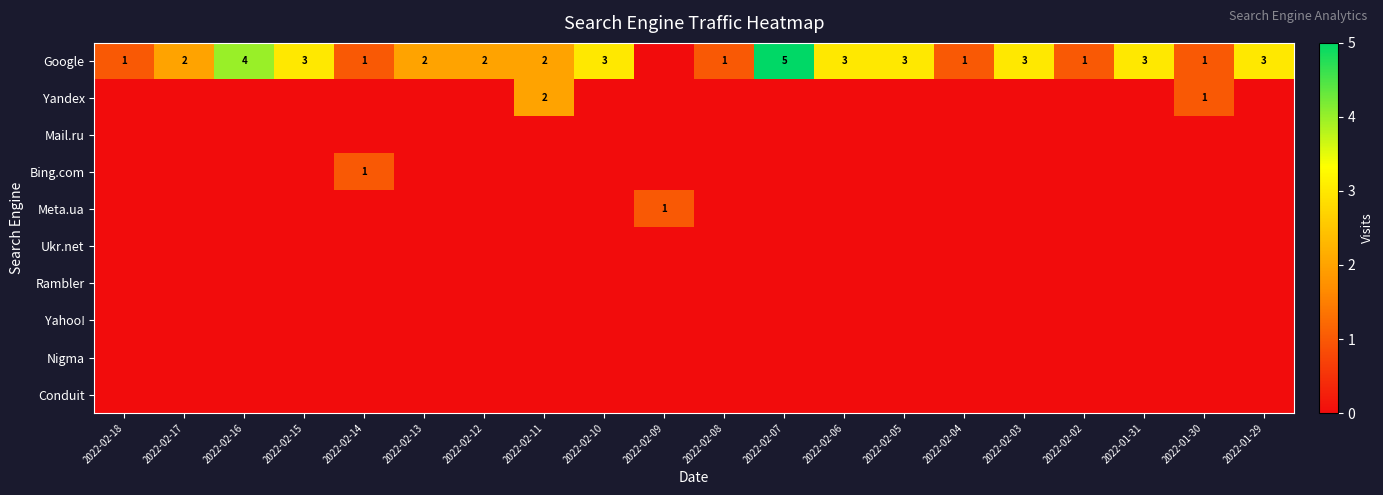

What is the sum of the Google values at 2022-01-29 and 2022-02-06?

6